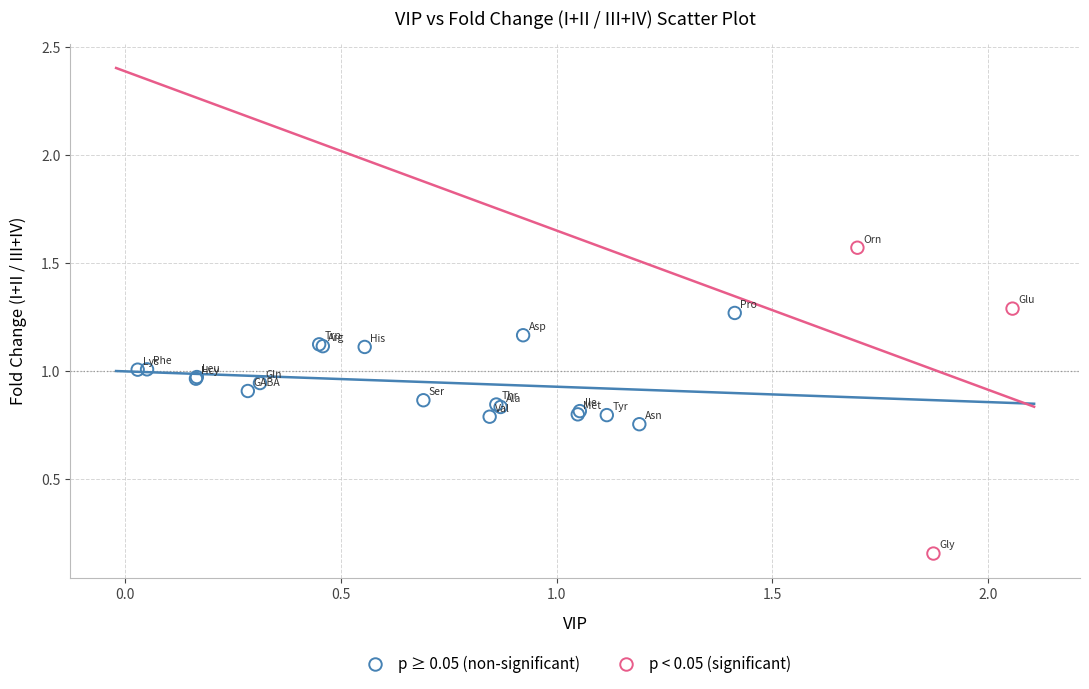

Which series contains the lowest Y value?

p < 0.05 (significant)